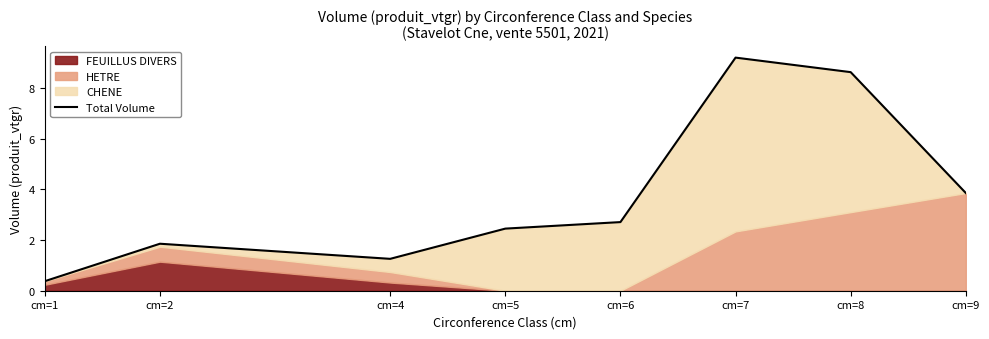

True or false: the data shows 1.3 at cm=4.

True